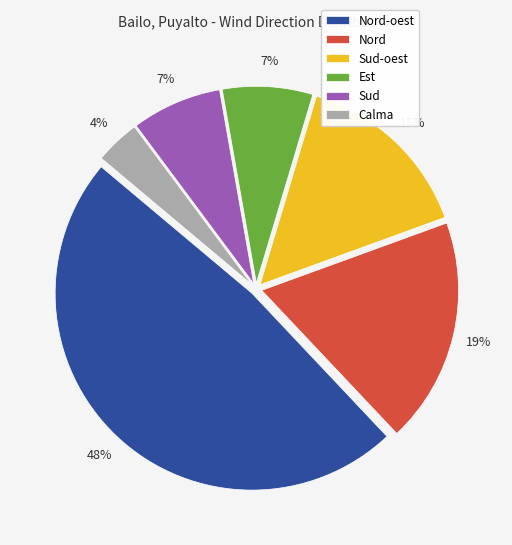

Combined, do Est and Nord account for over 50%?

No